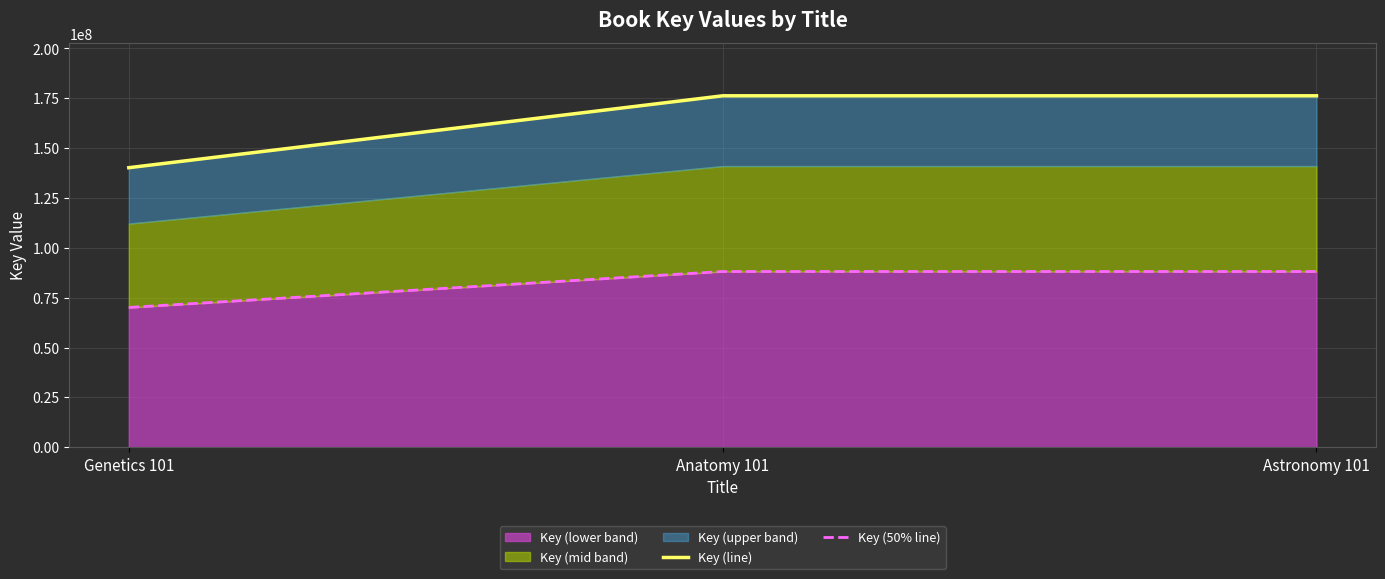

Which series changed the most between Genetics 101 and Astronomy 101?

Key (line)